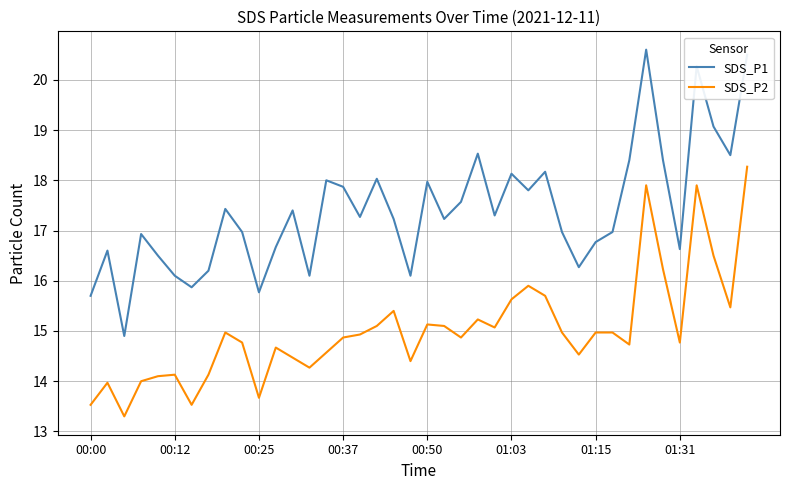

Which series has the widest spread of values?

SDS_P1